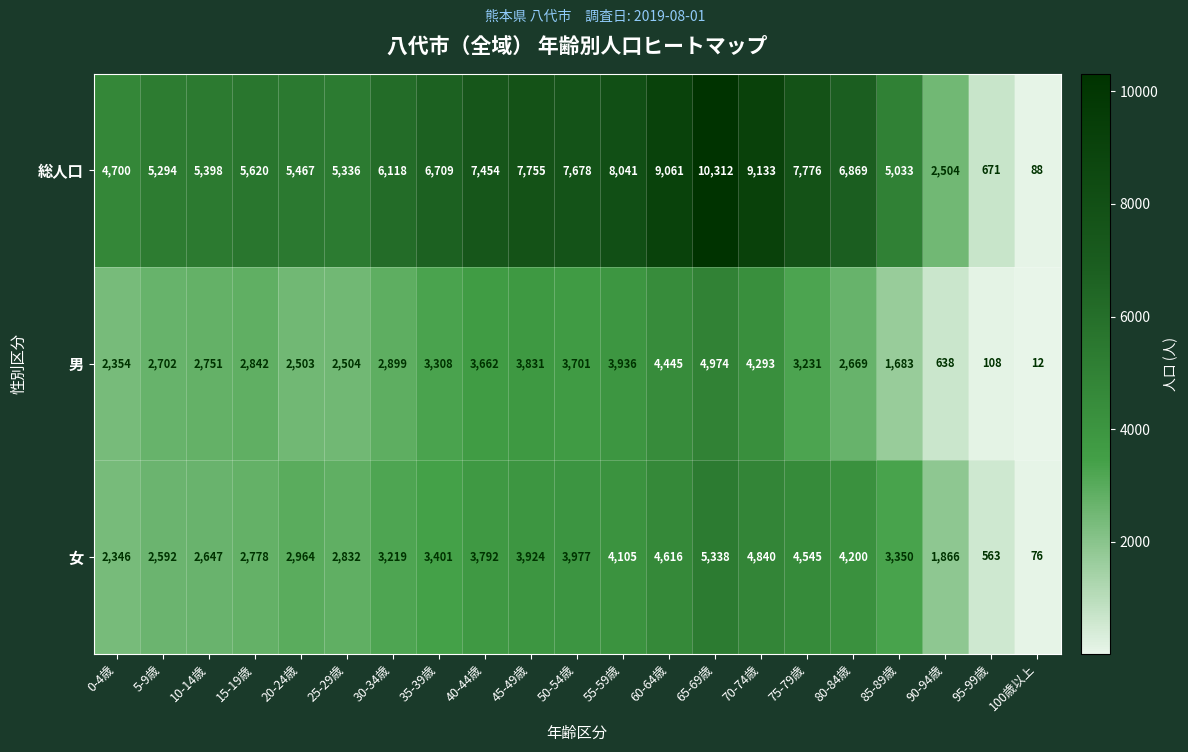

At which category does the chart reach its minimum across all series?

100歳以上